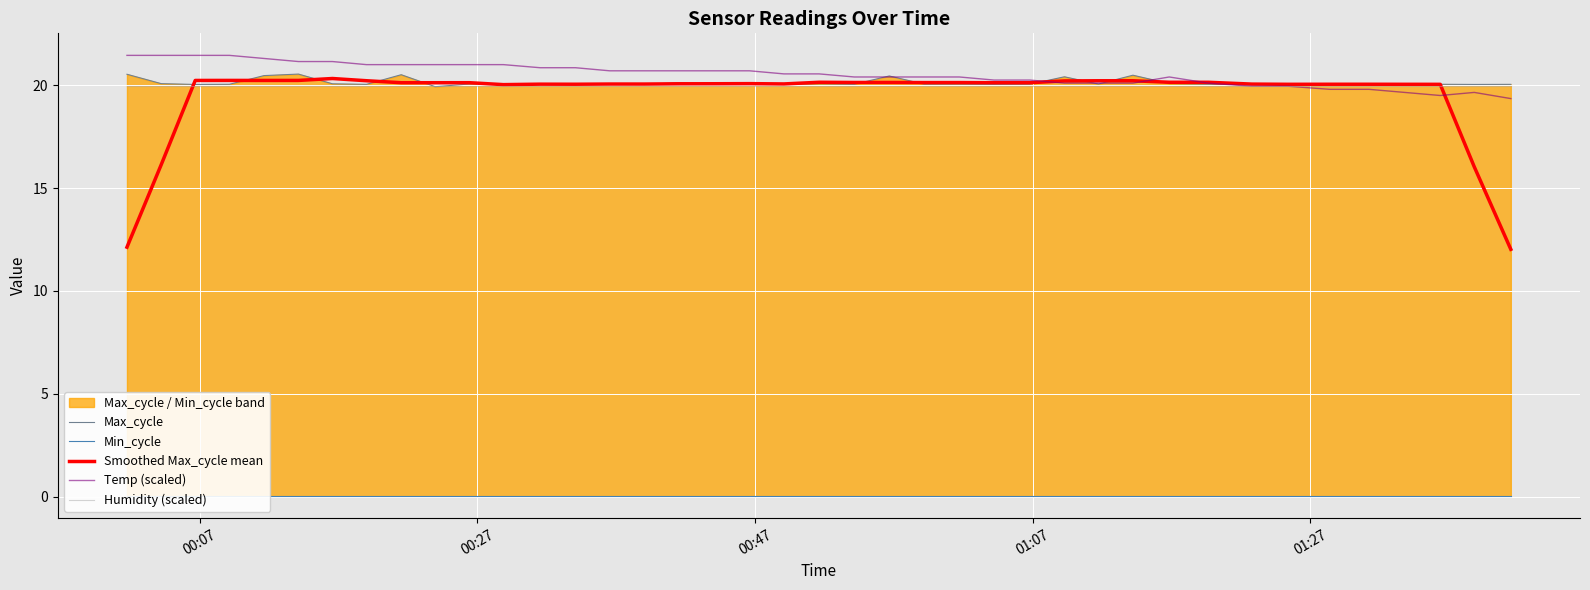

What is the minimum value for Humidity (scaled)?

20.0